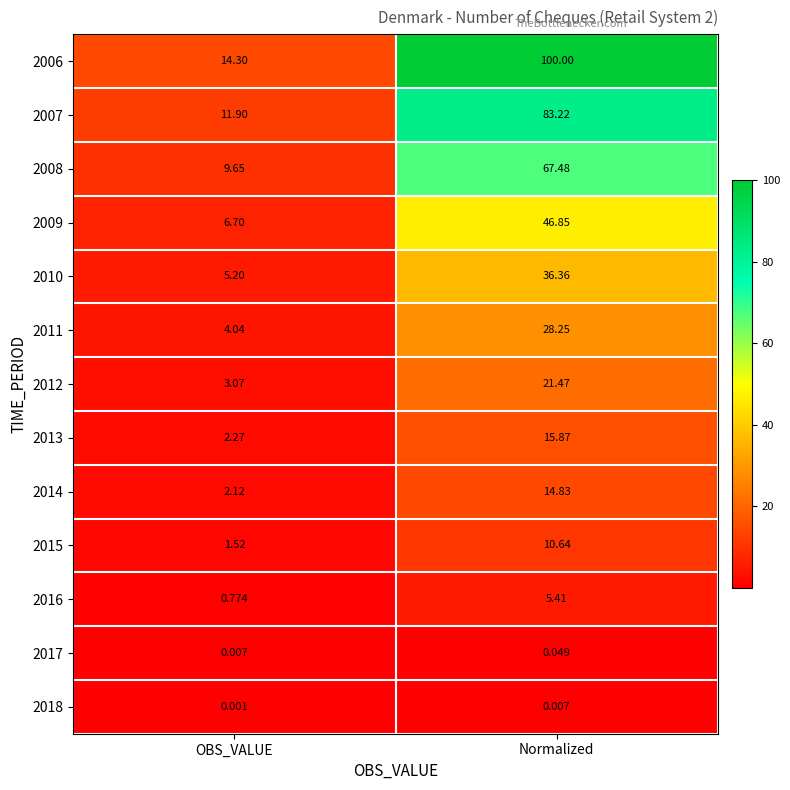

What is the difference between the highest and lowest values at OBS_VALUE?

14.3